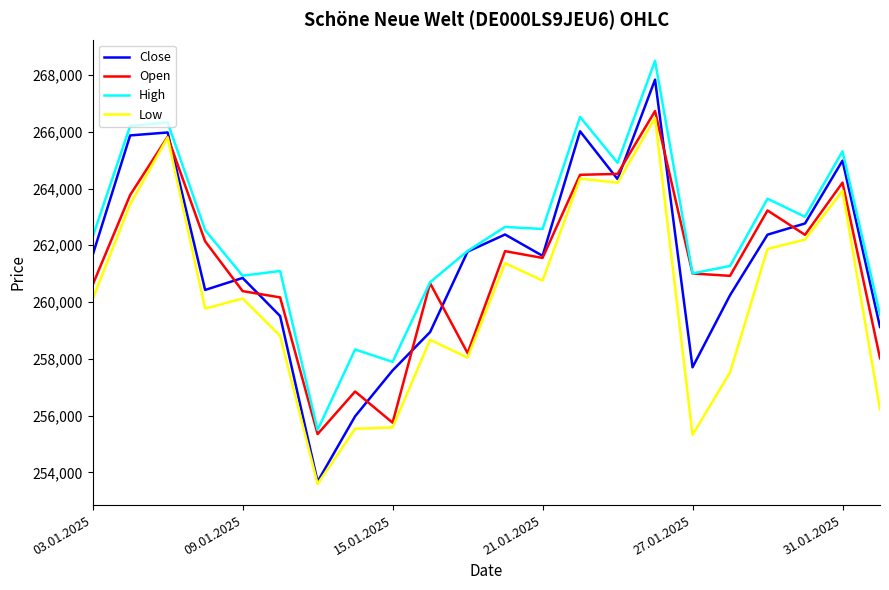

How many series are shown in this chart?

4